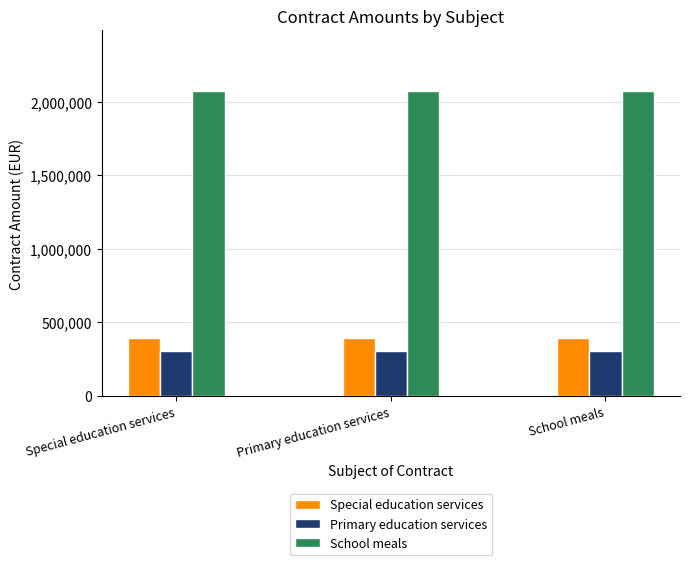

What is the sum of the School meals values at Primary education services and School meals?

4141974